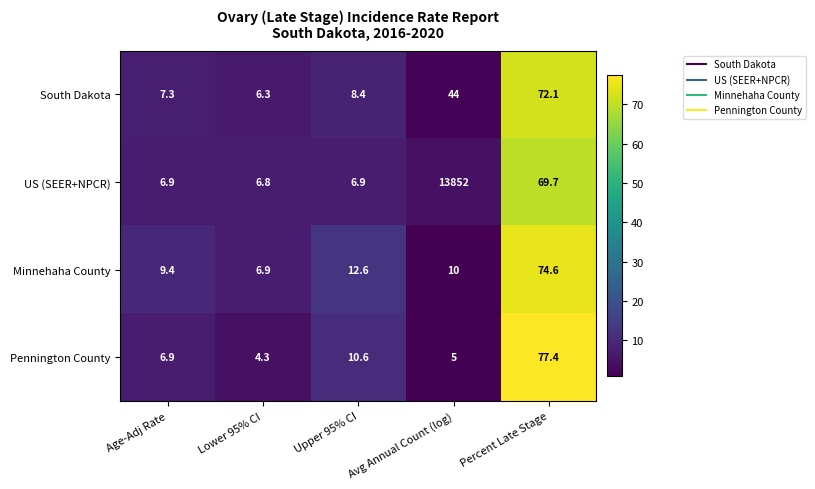

How many distinct data groups are displayed?

4